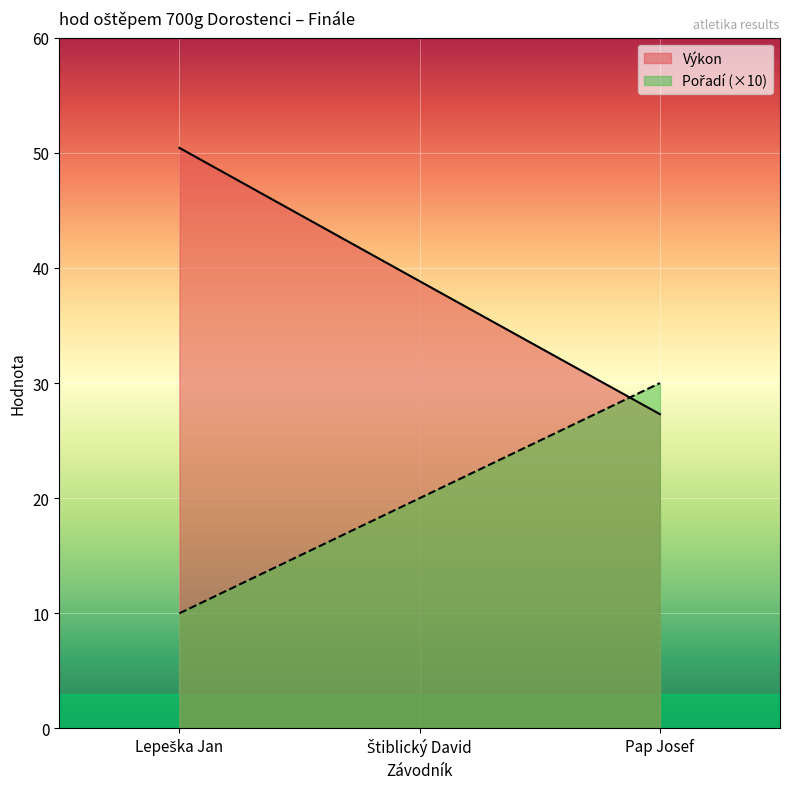

Which category has the lowest value in the Výkon series?

Pap Josef